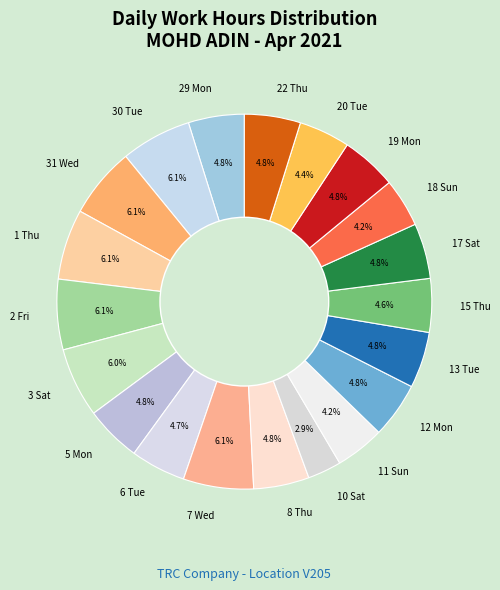

To the nearest percent, what is the average slice percentage?

5%